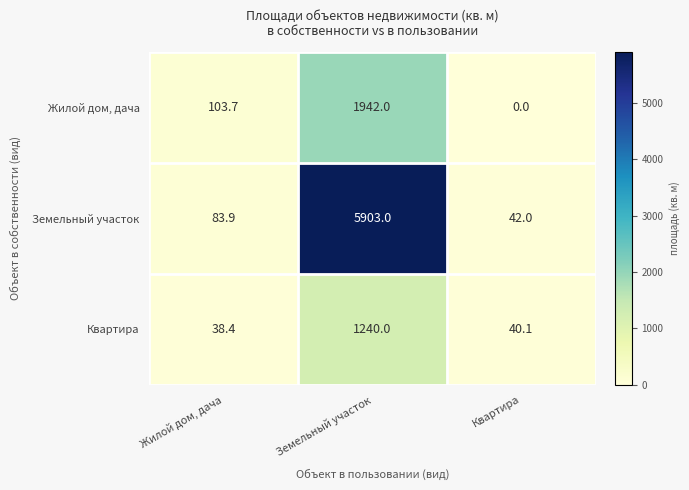

Where is Жилой дом, дача nearest to the value 971?

Жилой дом, дача